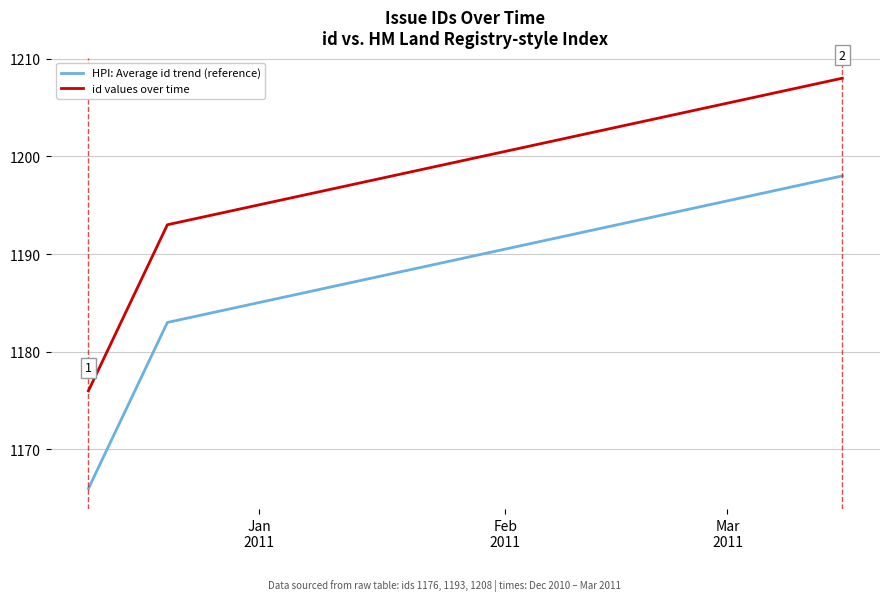

Count the number of categories in the chart.

3